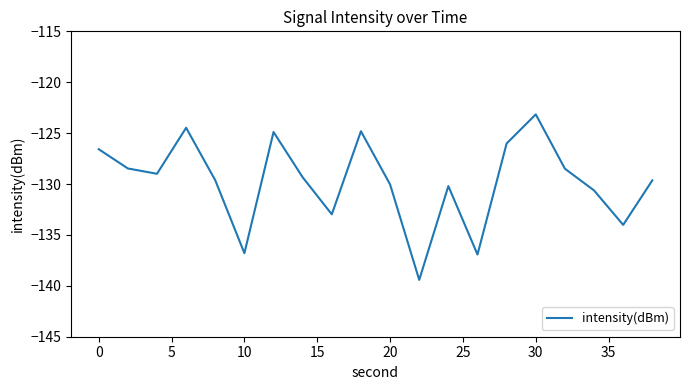

What is the smallest value displayed?

-139.4